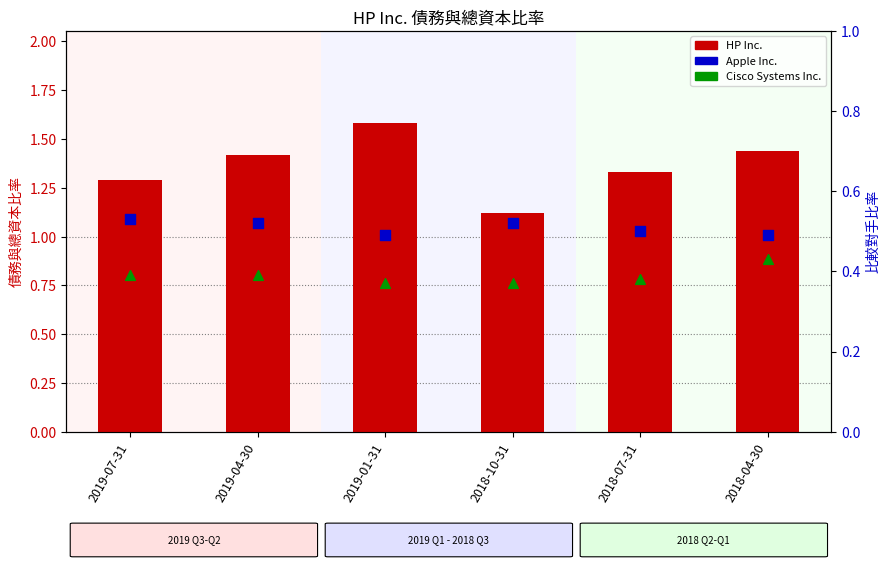

At which category is the sum across all series the highest?

2019-01-31